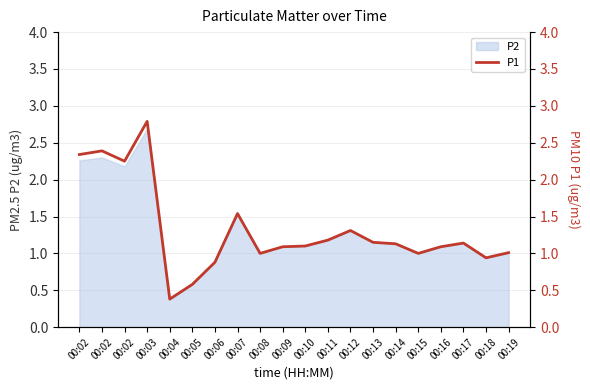

How many points are lower than both their immediate neighbors (excluding endpoints)?

5